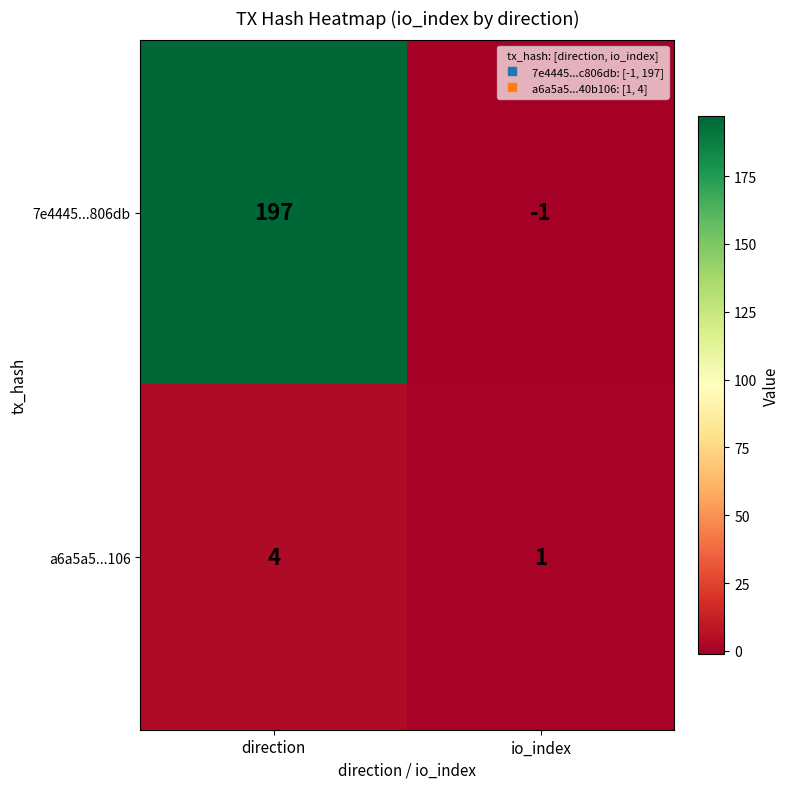

Rank the series by their maximum value, from lowest to highest.

a6a5a5...106, 7e4445...806db